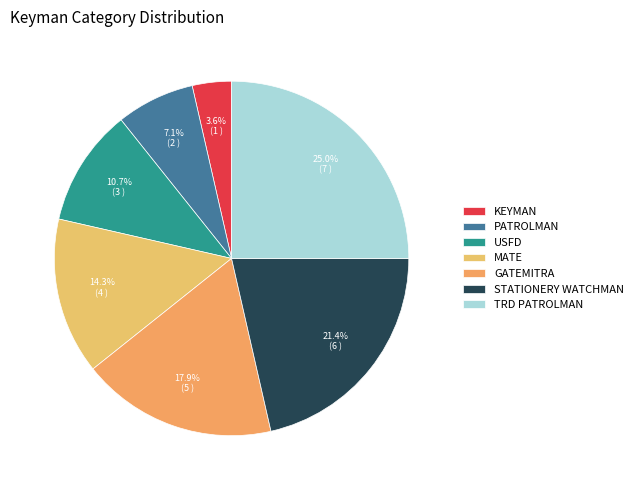

Is there a majority slice in this chart?

No